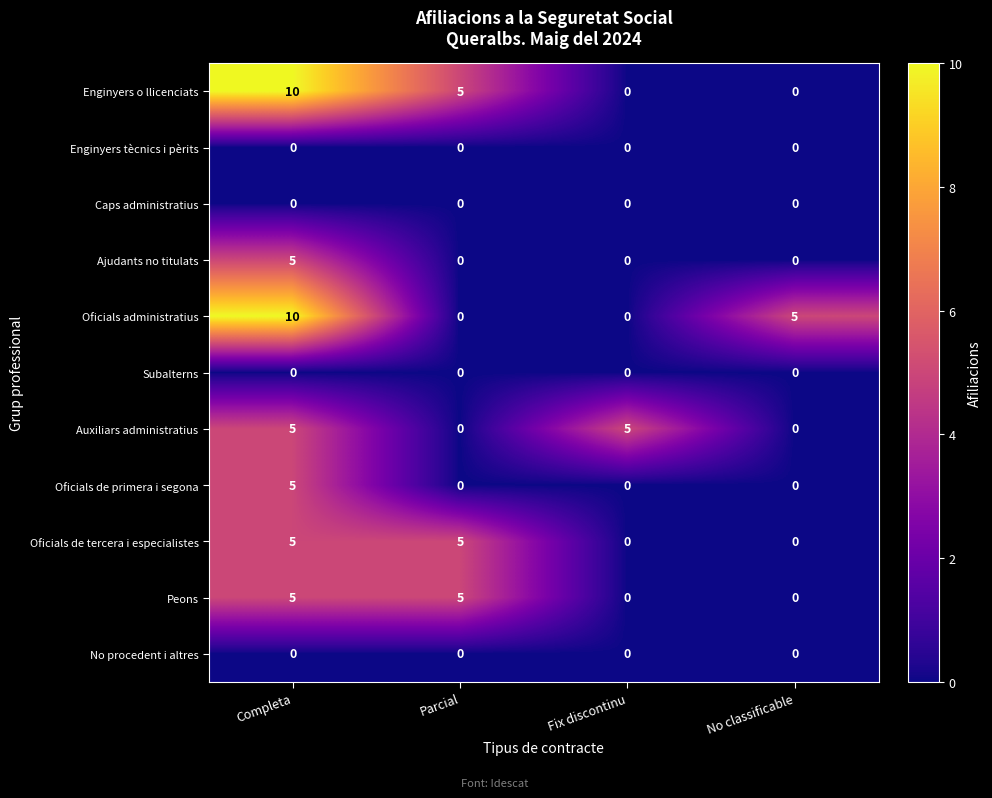

What is the difference between the second highest and second lowest values in the Oficials de tercera i especialistes series?

5